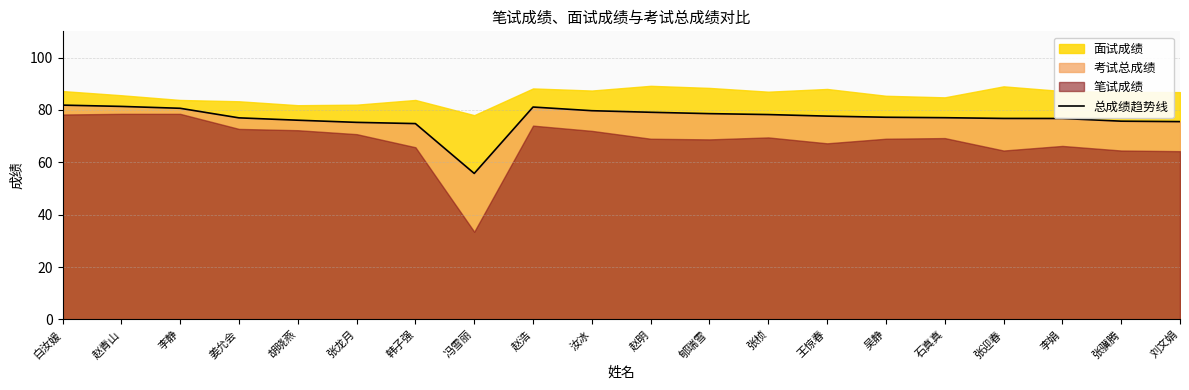

What is the maximum value for 总成绩趋势线?

81.8